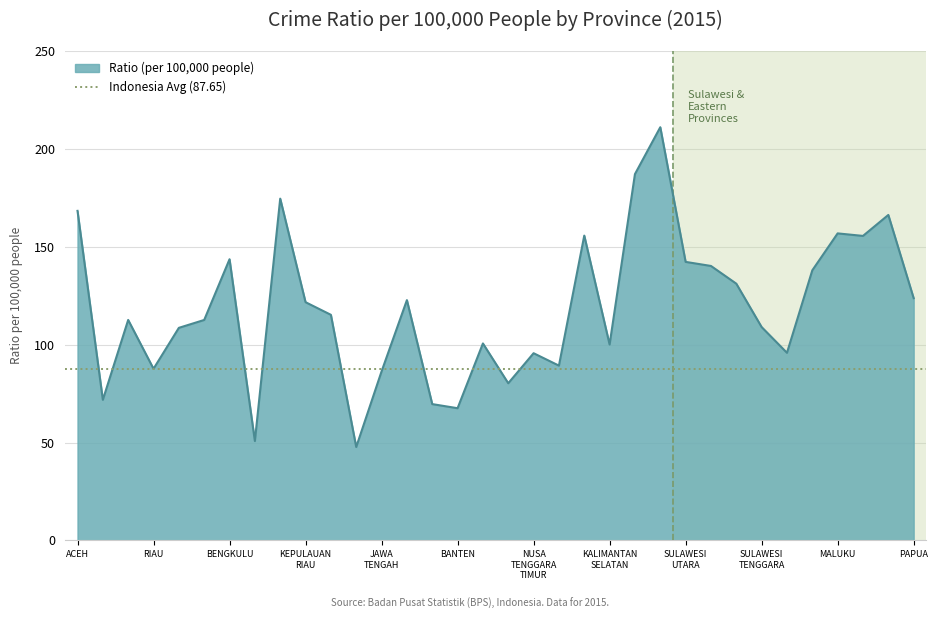

At which category does the chart reach its peak across all series?

KALIMANTAN_UTARA